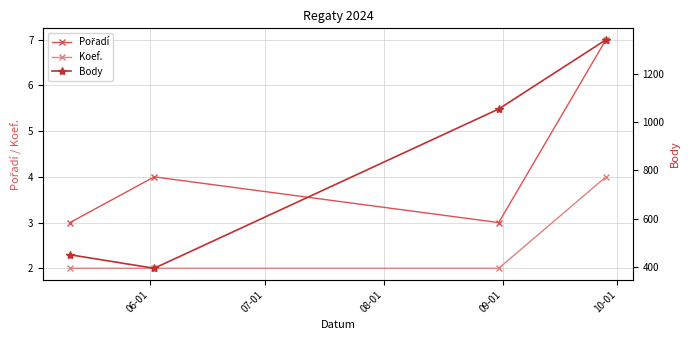

What is the difference between the maximum and minimum values in the Pořadí series?

4